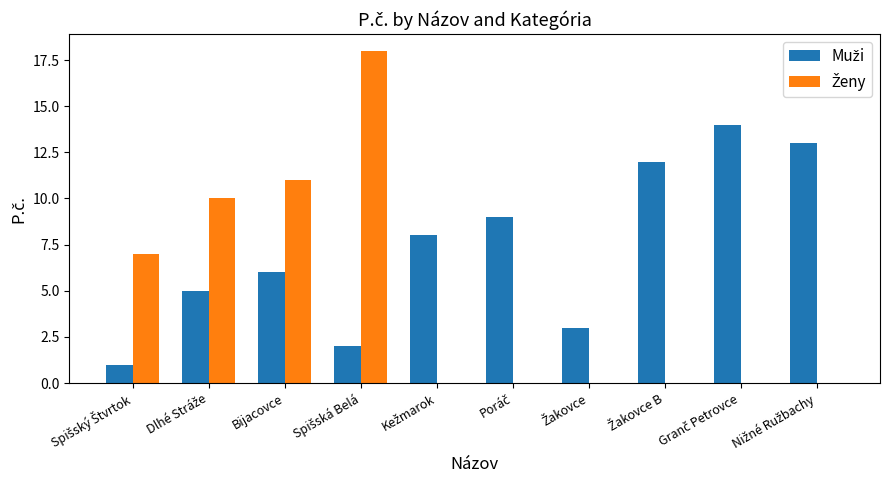

Is the value of Ženy at Dlhé Stráže greater than the value of Muži at Spišský Štvrtok?

Yes